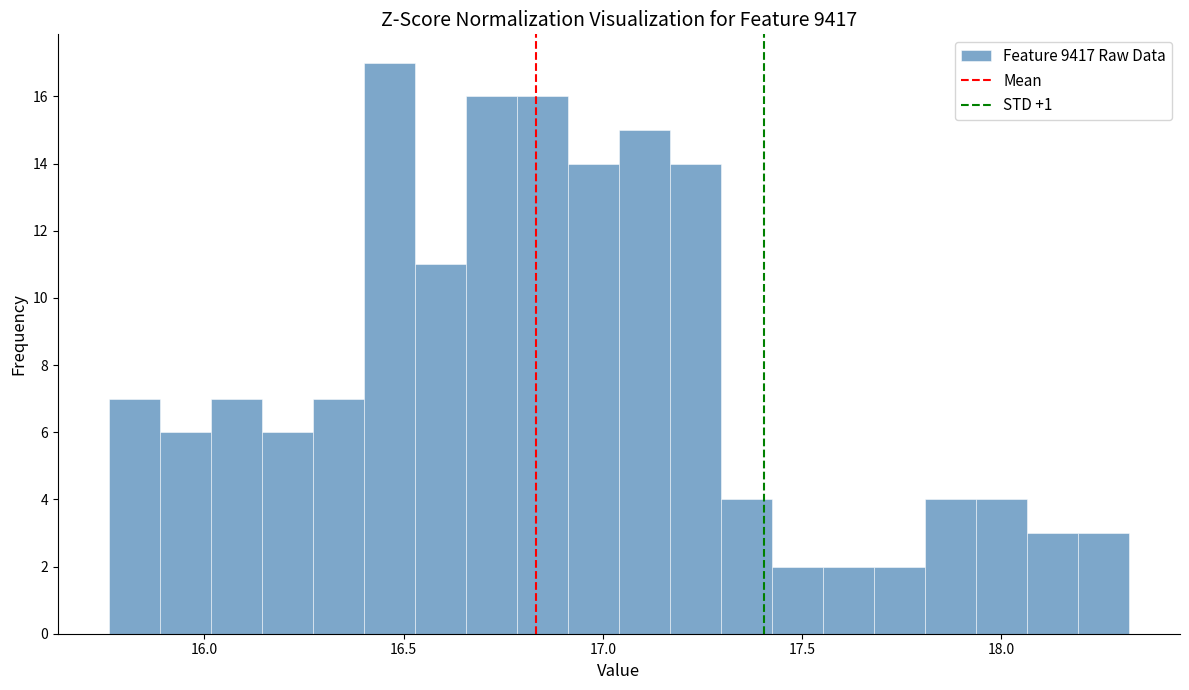

Read against the x-axis, roughly where is the centre of the tallest bar?

16.45